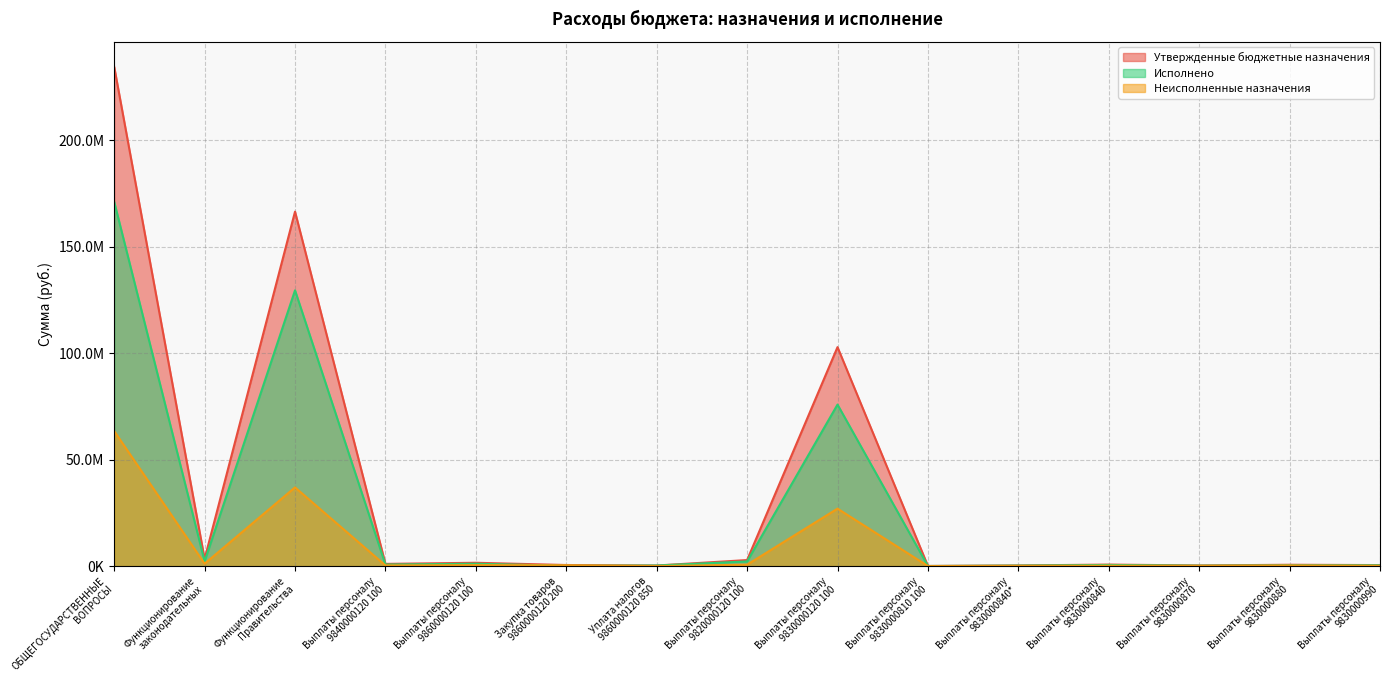

True or false: Неисполненные назначения has a value of 7026248.5 at Выплаты персоналу
9830000120 100.

False